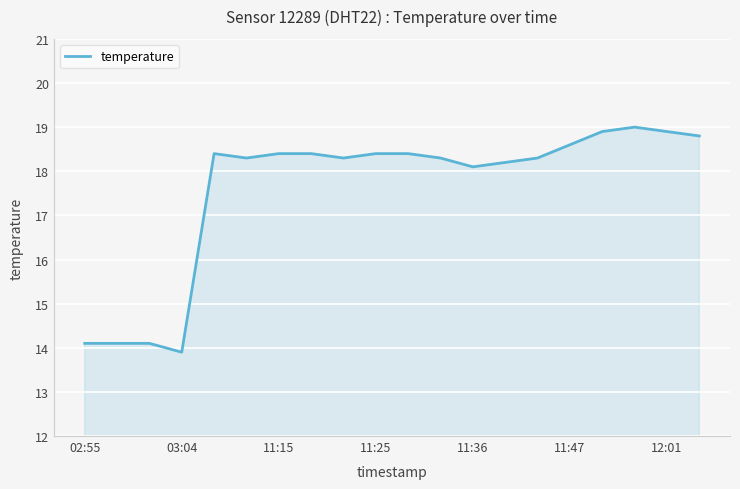

What is the greatest value displayed?

19.0